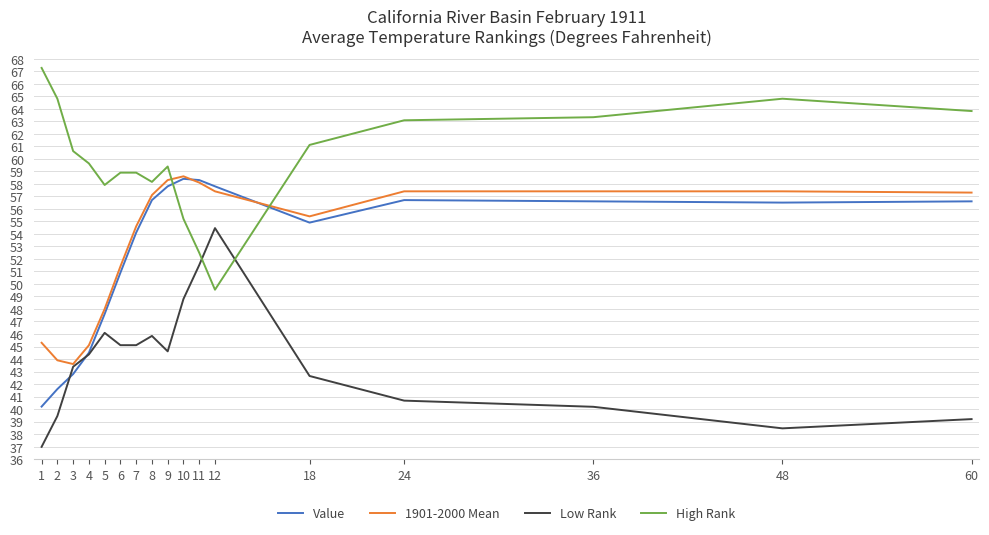

Which series changed the most between 3 and 48?

1901-2000 Mean